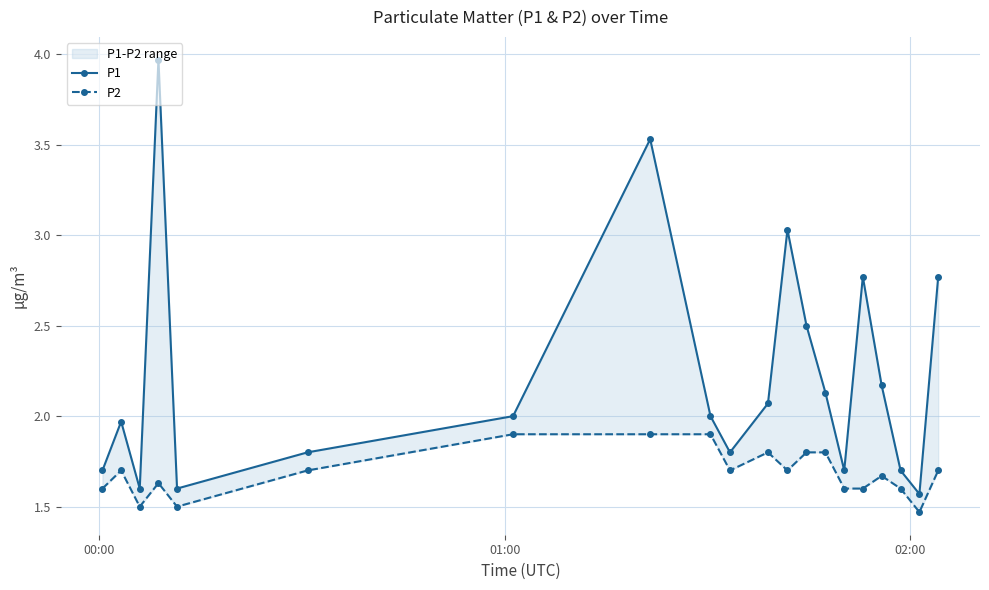

What value does the P2 series have at 00:00?

1.6